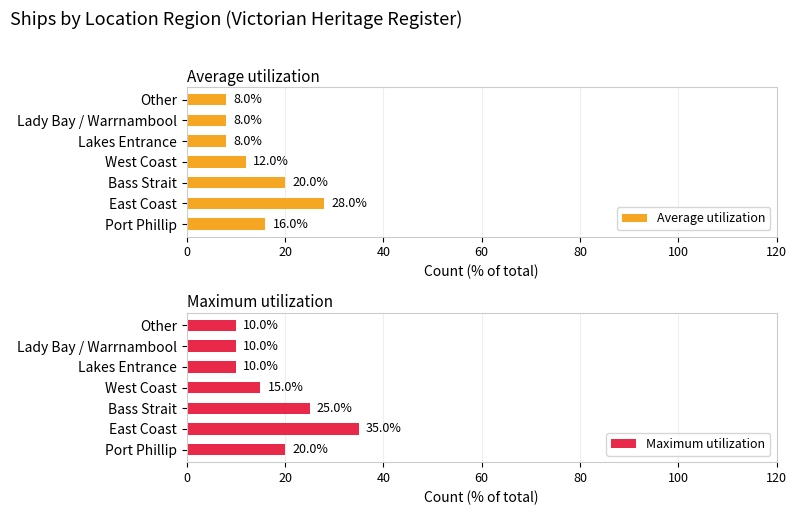

Which series has the largest range (max minus min)?

Maximum utilization